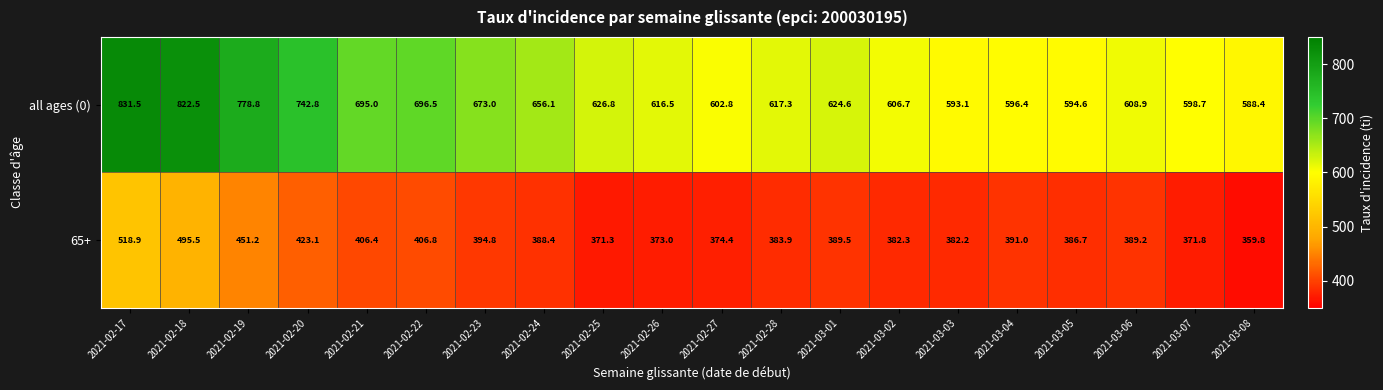

True or false: 65+ has a value of 122.8 at 2021-02-21.

False